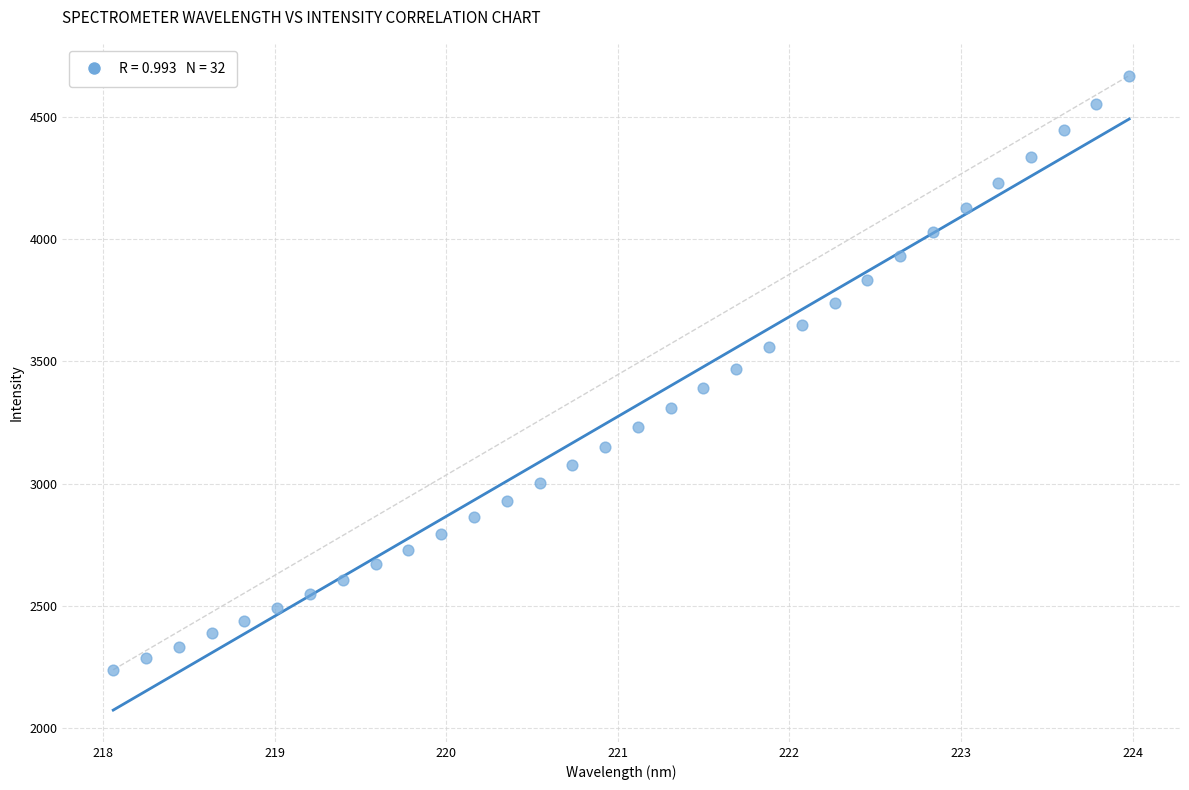

What is the range of X values (max minus min)?

5.9